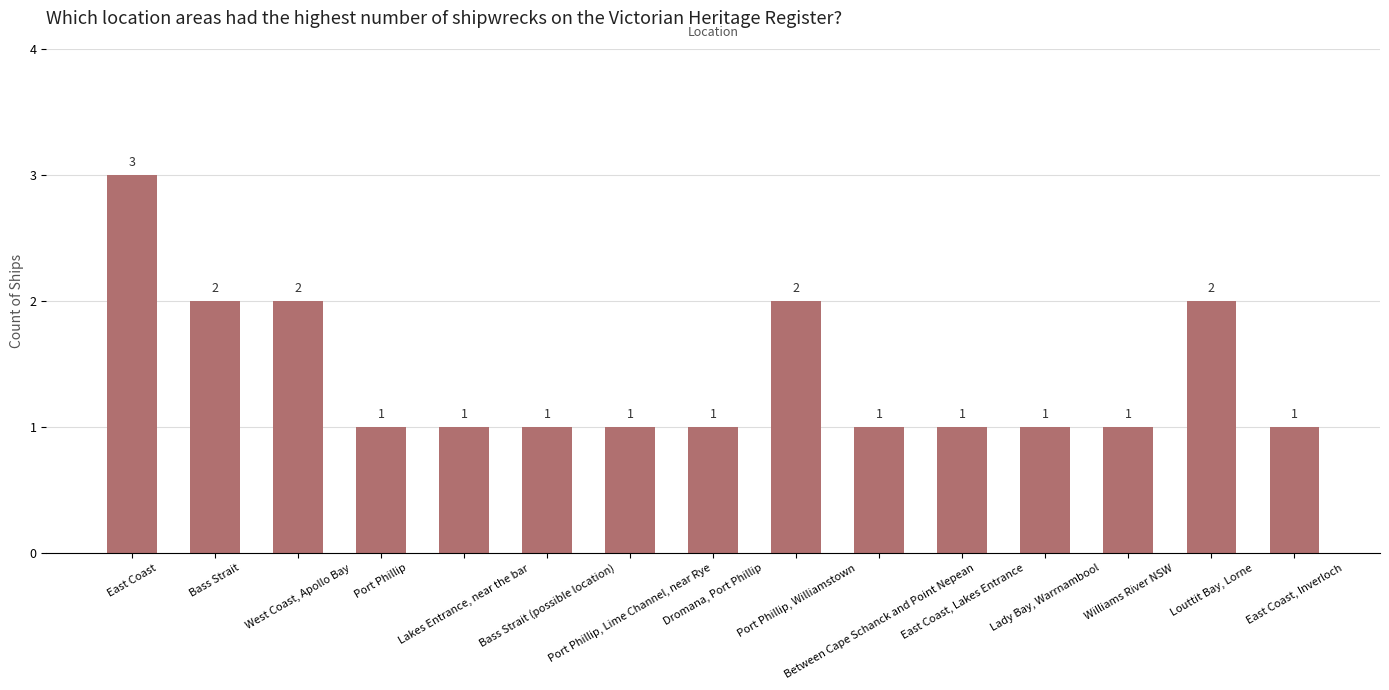

What is the difference between the second highest and minimum values?

1